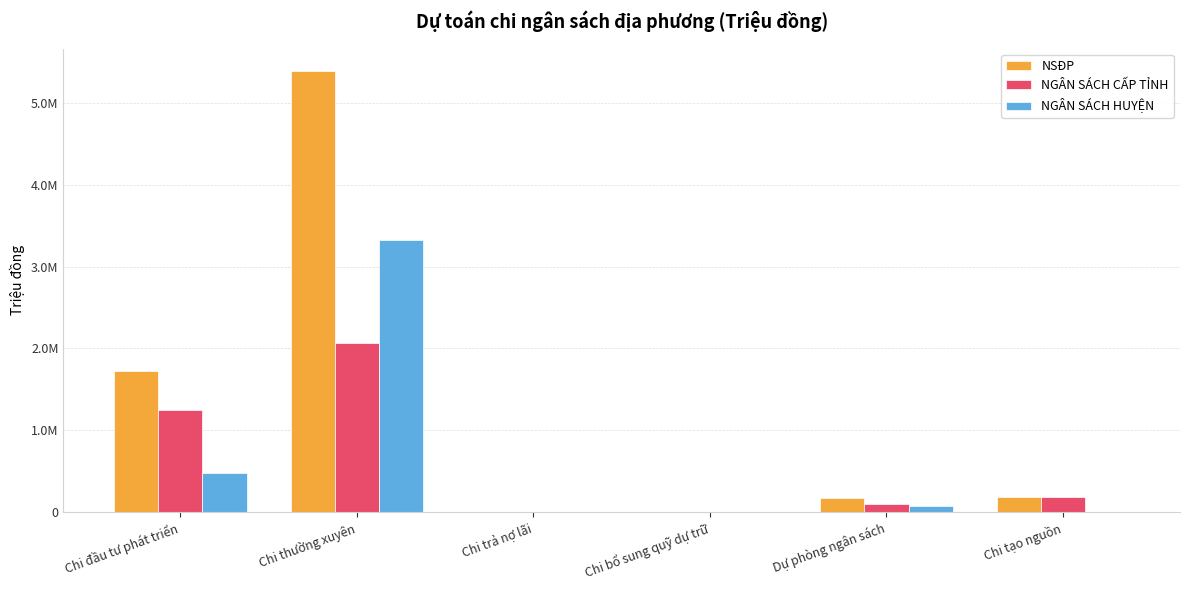

Are the bars horizontal?

No